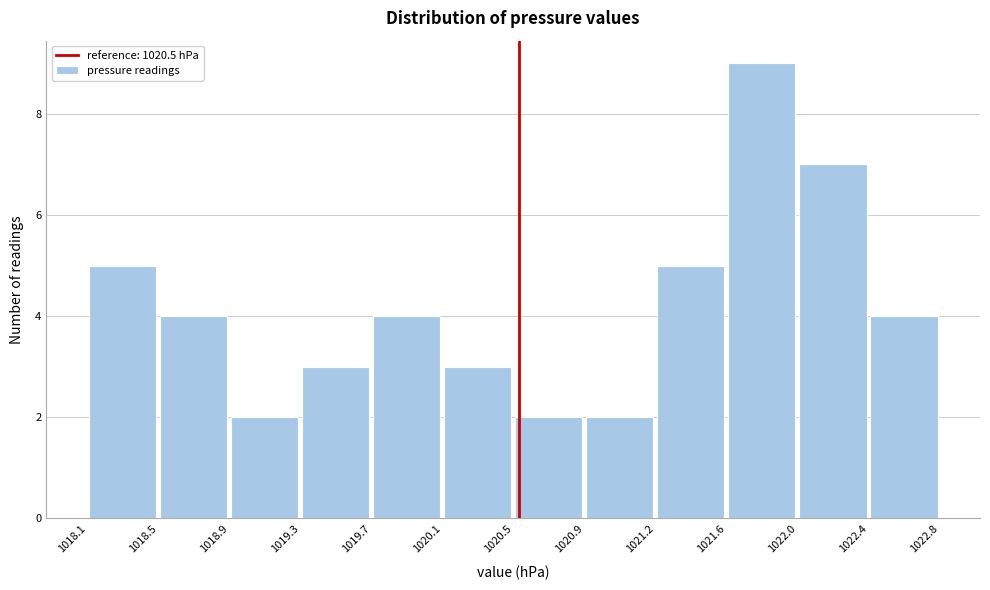

What is the height of the bar covering 1021.2 to 1021.6 on the x-axis? The values are not printed on the chart, so give them approximately, as read against the axis.

5